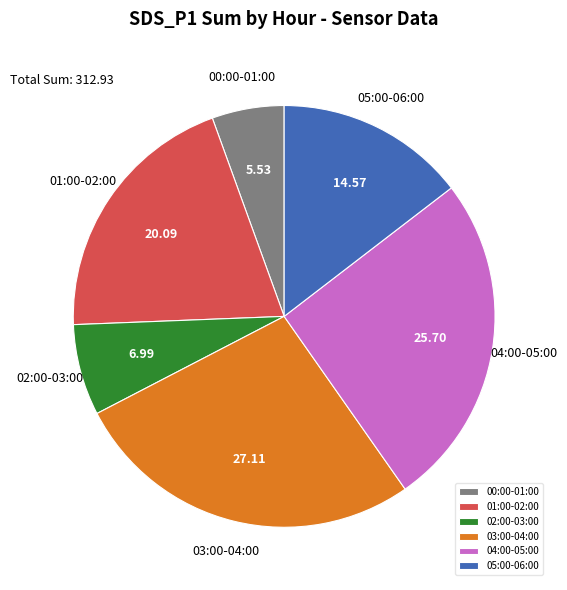

Do 04:00-05:00 and 05:00-06:00 together represent more than half of the pie?

No